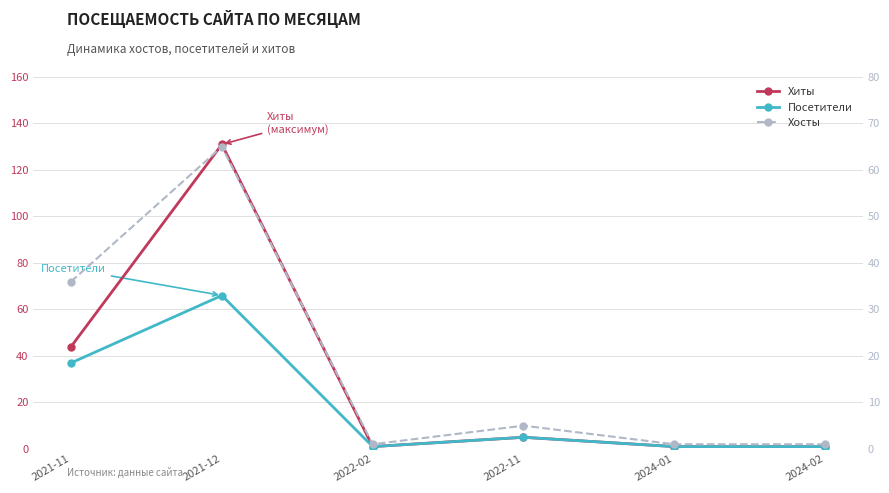

What is the sum of the Хиты values at 2021-11 and 2024-01?

45